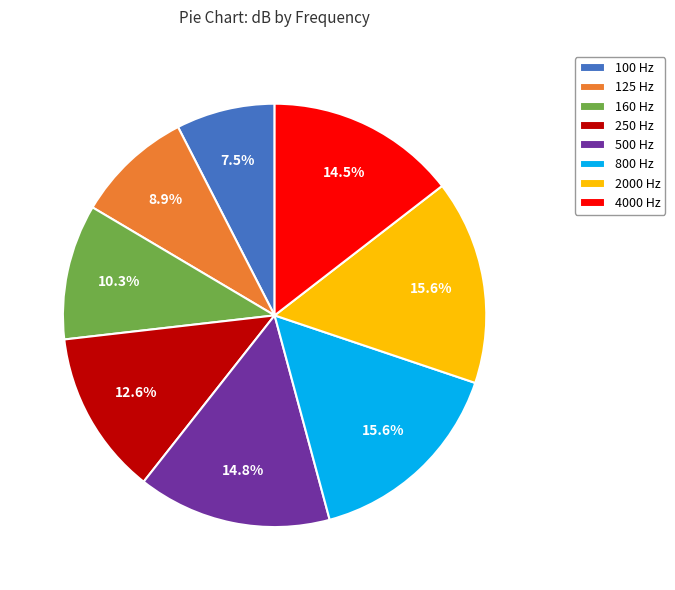

Is 500 Hz the majority of the pie?

No